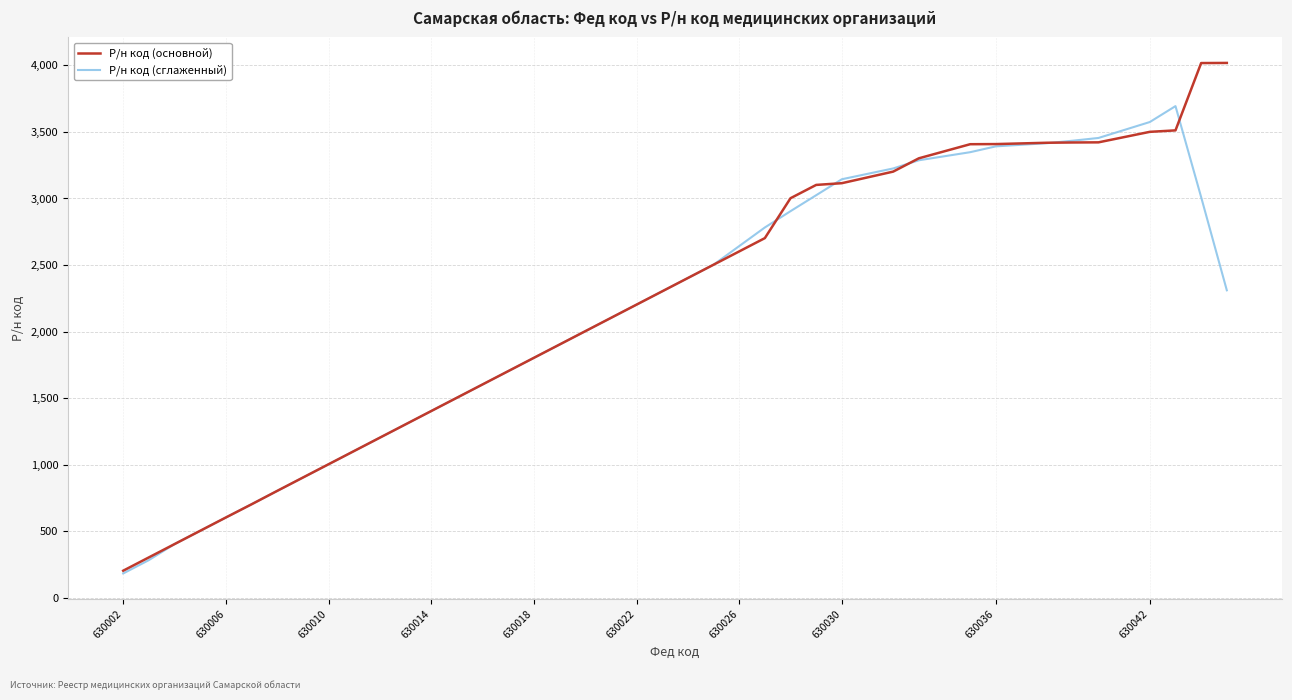

List the series in order of their peak value, highest first.

Р/н код (основной), Р/н код (сглаженный)